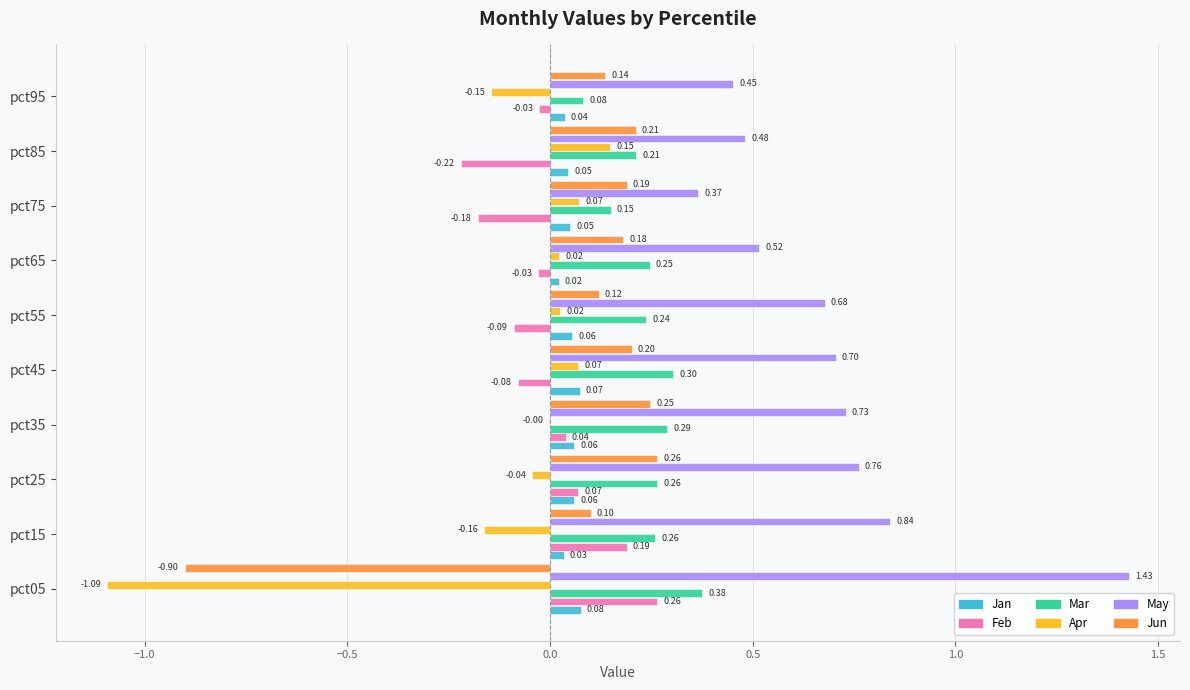

Which series has the largest total across all categories?

May